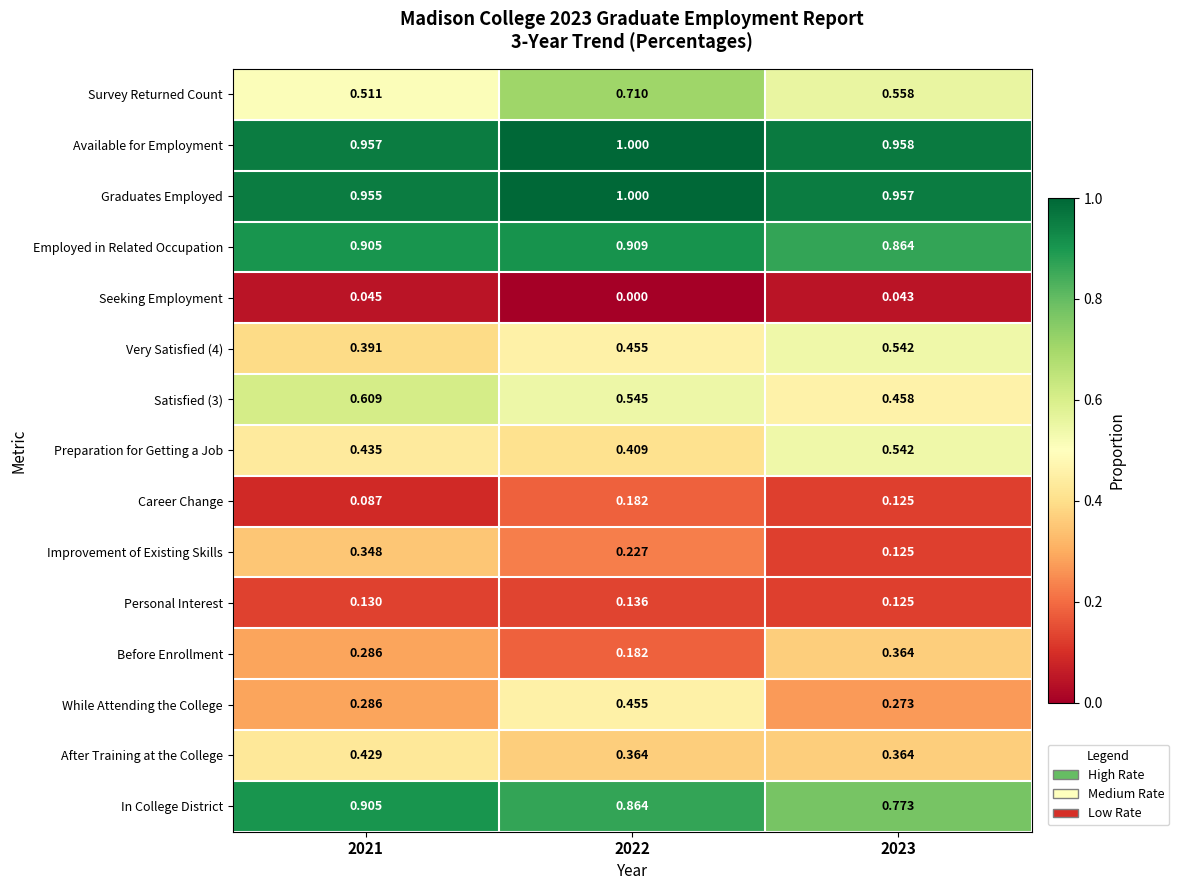

Which series has the largest total across all categories?

Available for Employment